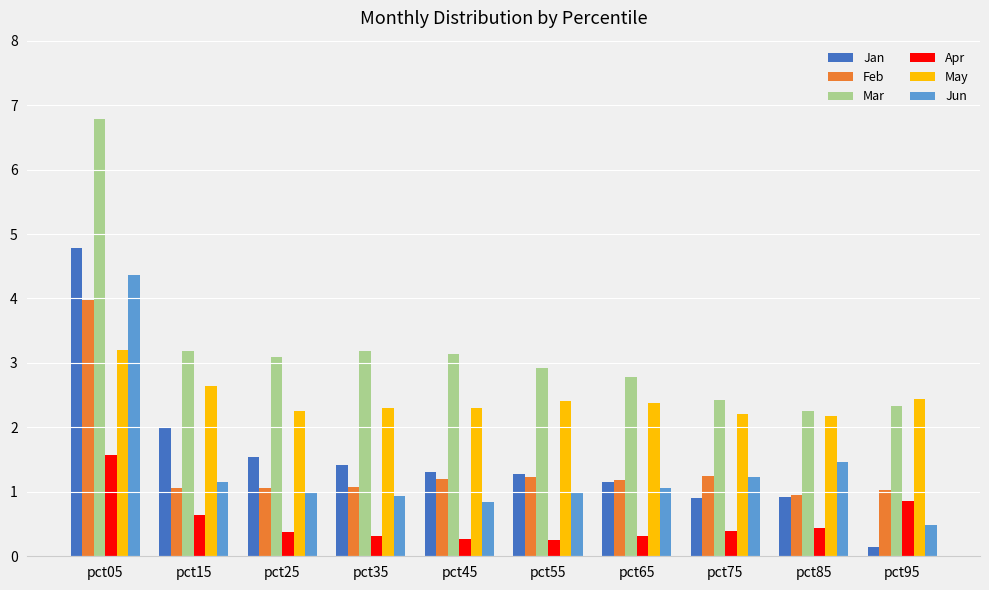

What is the total value across all series at pct85?

8.2